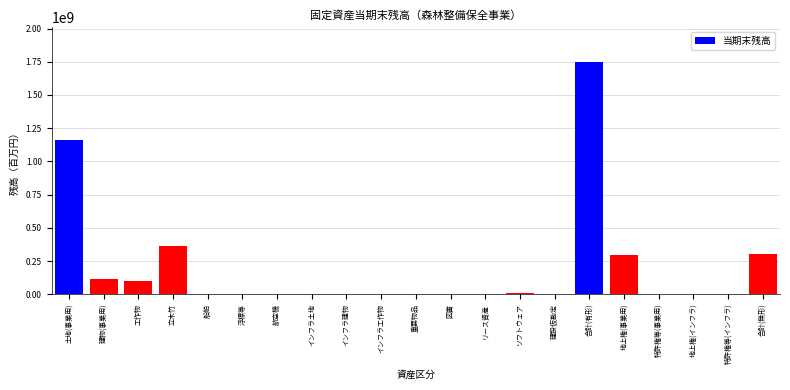

Between 重要物品 and 工作物, which is larger?

工作物